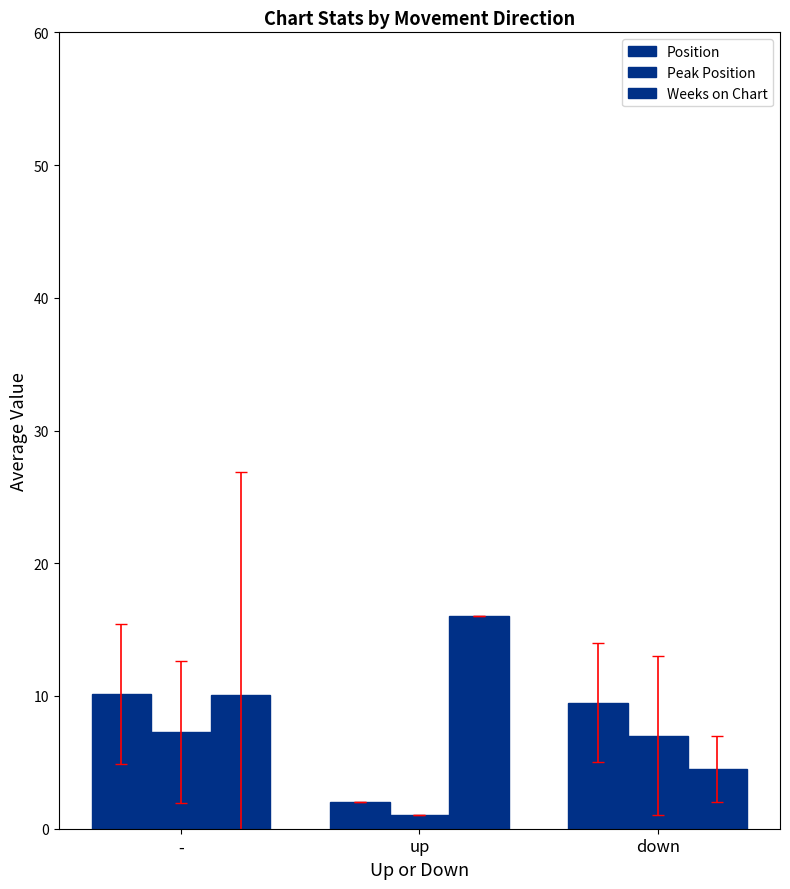

What is the greatest value displayed?

16.0